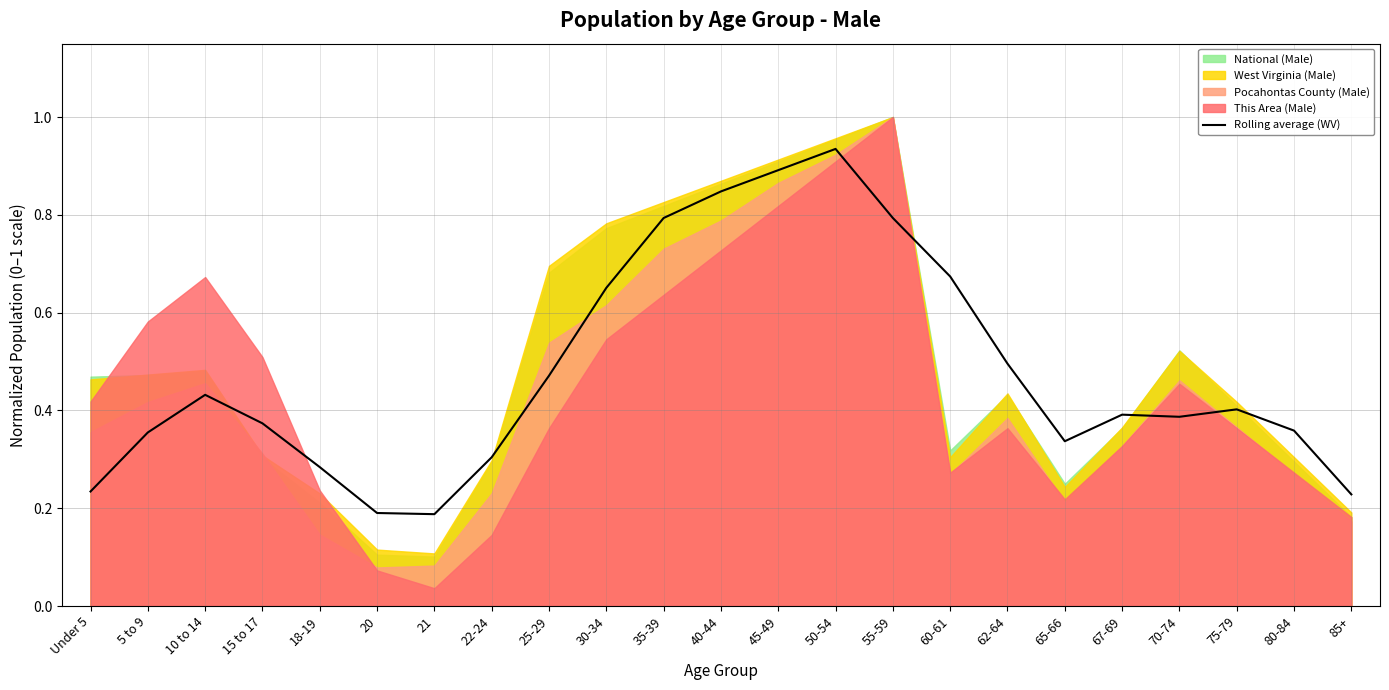

Which category has the lowest value across all series?

21